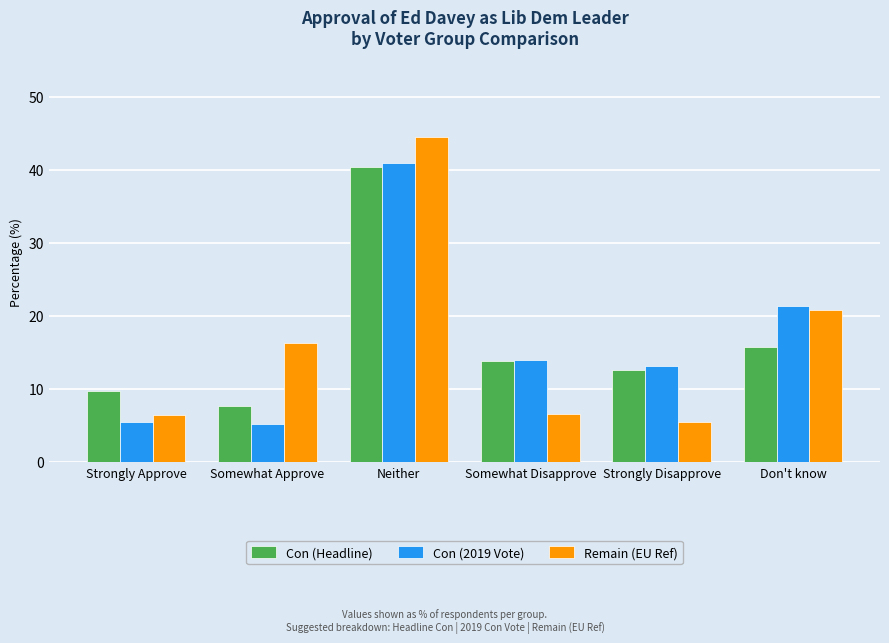

How many values in the Remain (EU Ref) series are below 16?

3